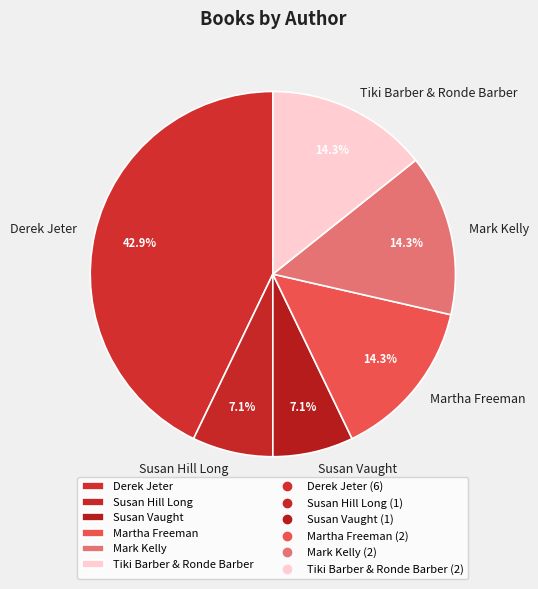

How many slices are in this pie chart?

6